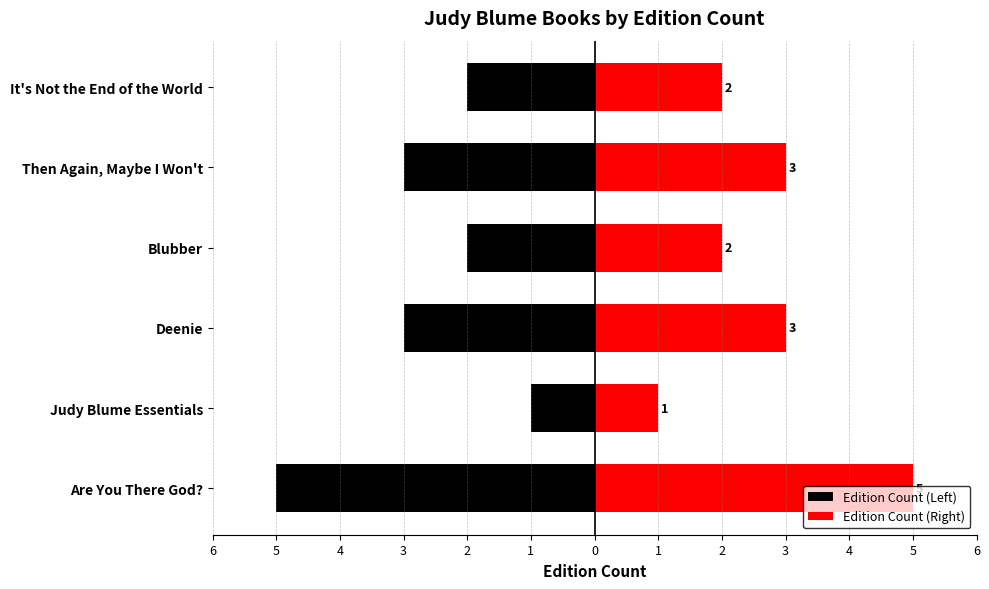

How many bars are there in each group?

2